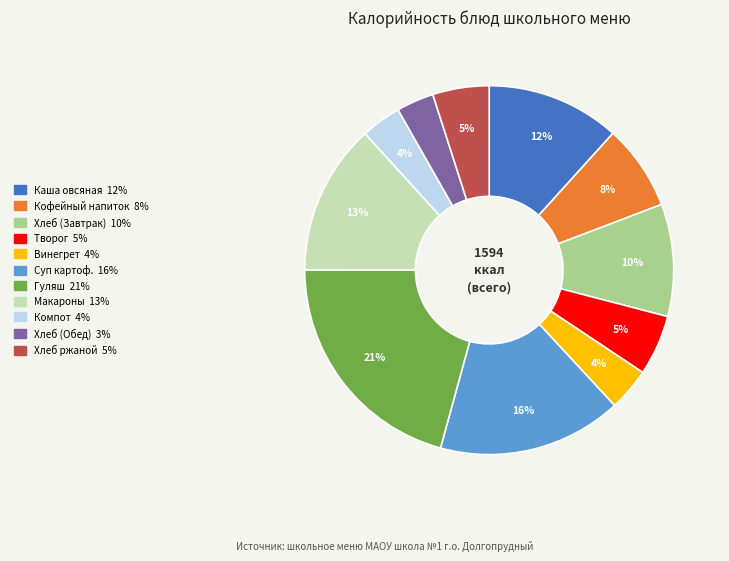

To the nearest percent, what is the average slice percentage?

9%